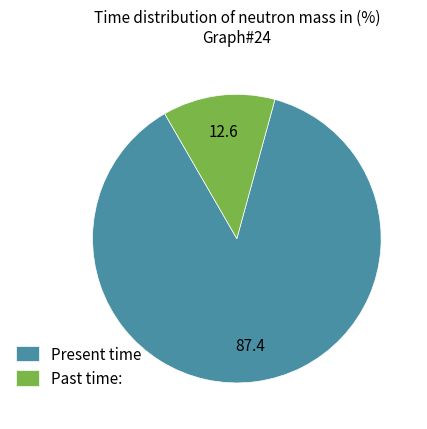

Which category accounts for the majority?

Present time